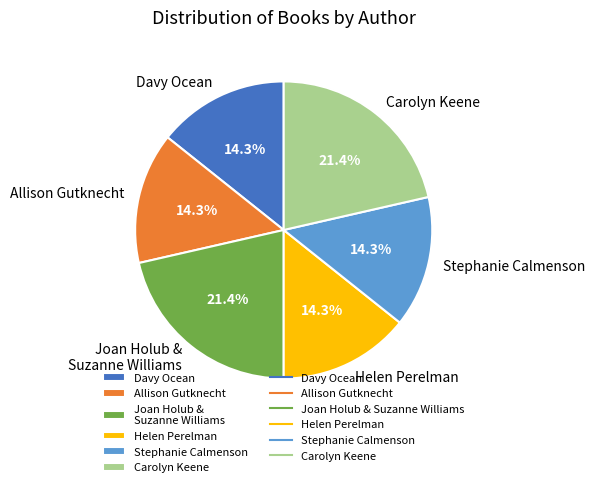

Approximately how many times larger is the value at Allison Gutknecht compared to Davy Ocean?

1.0